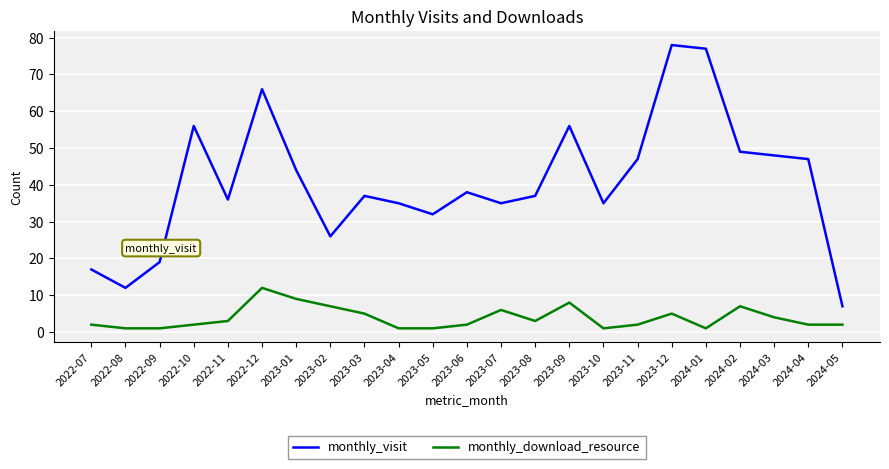

What position from the right is 2023-10?

8